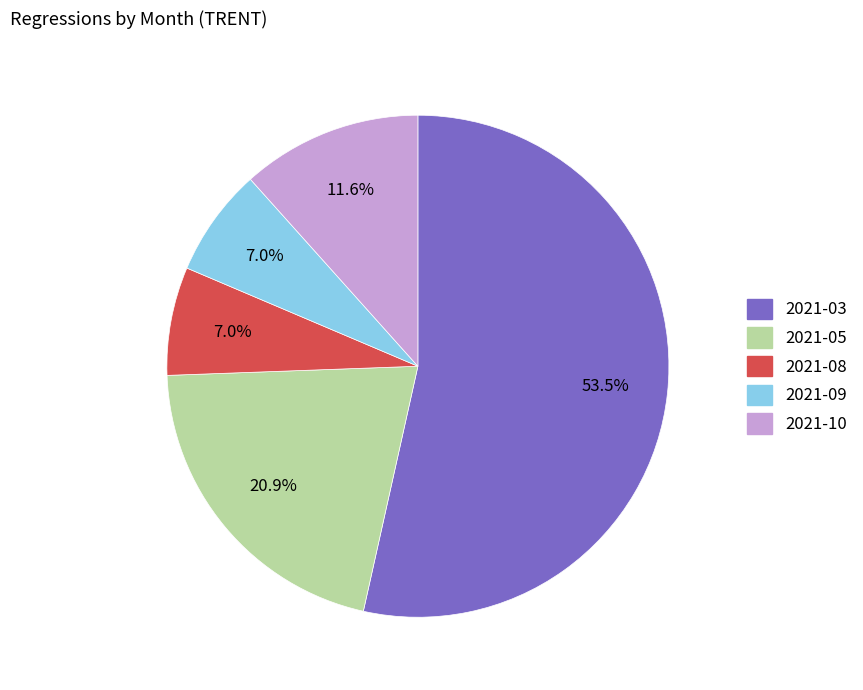

How many segments does this pie chart have?

5